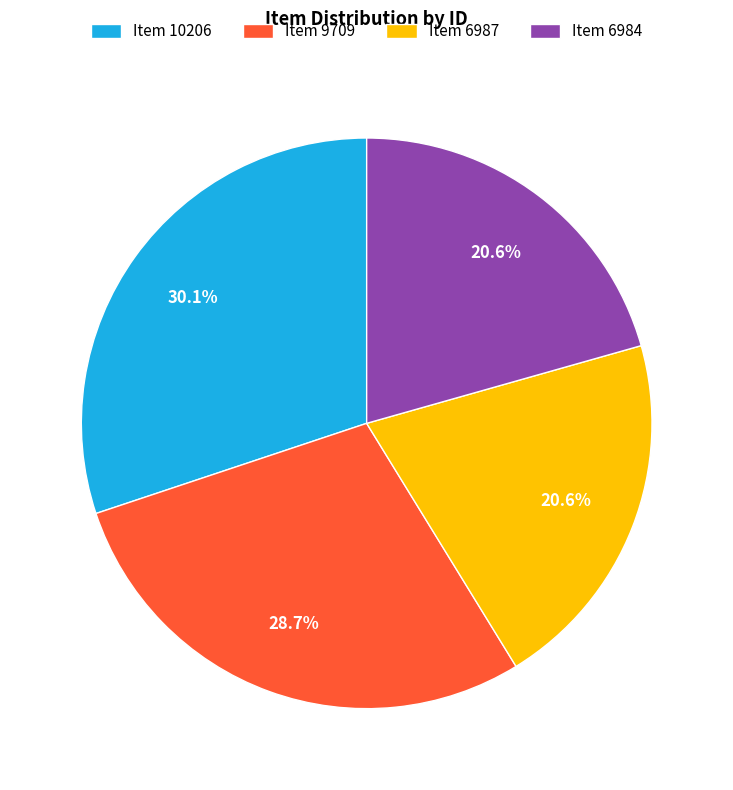

What is the largest slice in the pie chart?

Item 10206